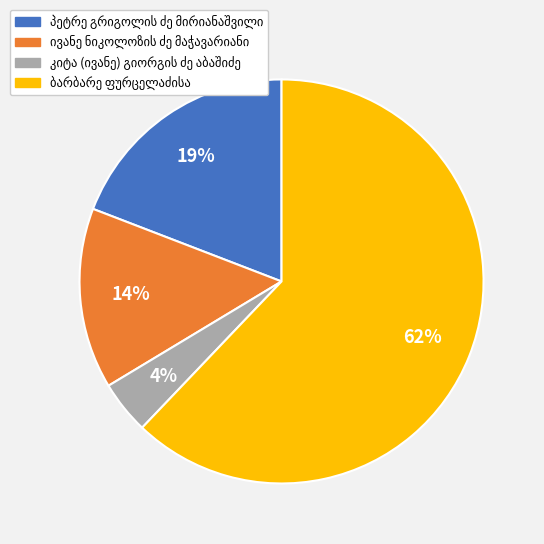

To the nearest percent, what is the average slice percentage?

25%